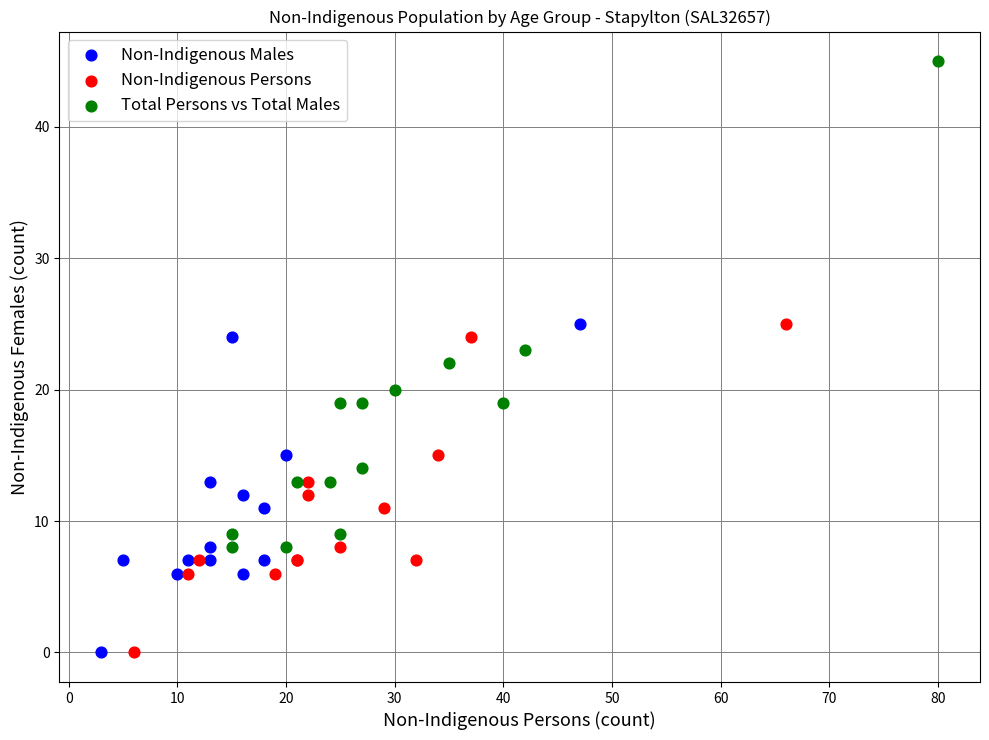

Which series has the widest spread of Y values?

Total Persons vs Total Males